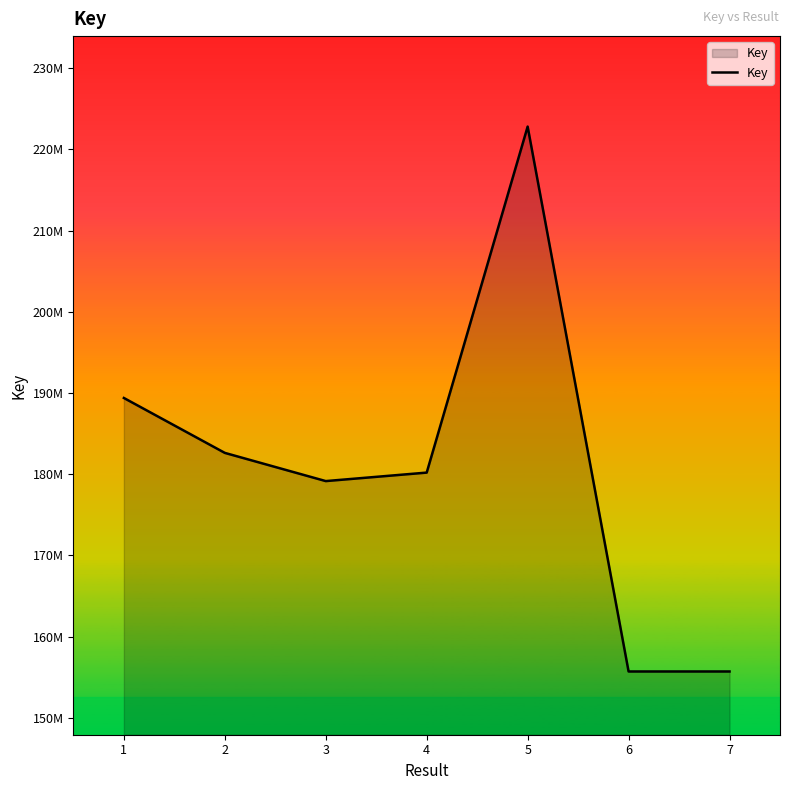

Does the chart have visible grid lines?

No